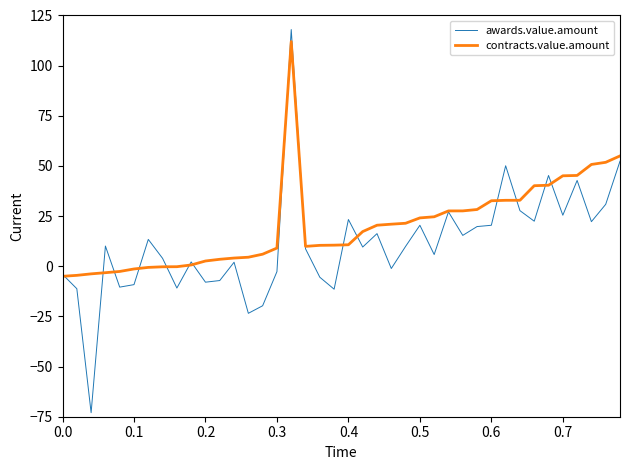

What is the difference between the maximum and minimum values in the awards.value.amount series?

191.0